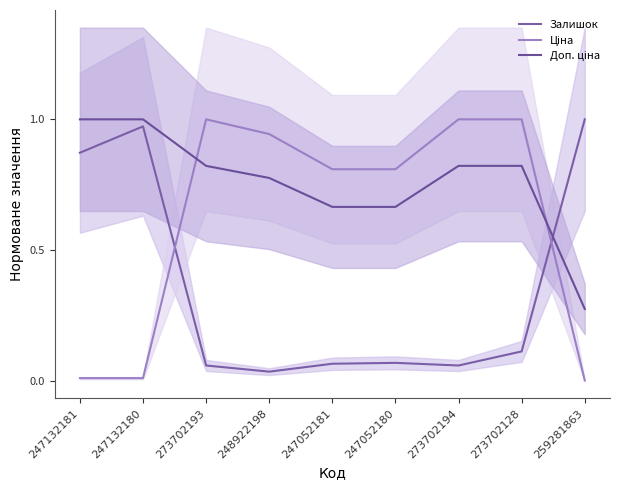

True or false: Ціна and Залишок intersect in this chart.

True